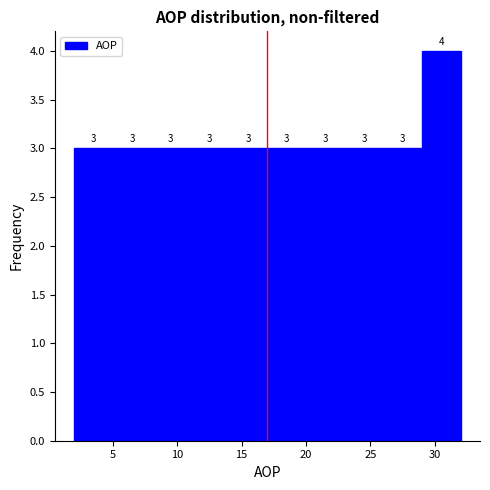

Reading left to right, transcribe this chart: for each bar, give the range it covers on the x-axis and its height.

2 to 5: 3
5 to 8: 3
8 to 11: 3
11 to 14: 3
14 to 17: 3
17 to 20: 3
20 to 23: 3
23 to 26: 3
26 to 29: 3
29 to 32: 4